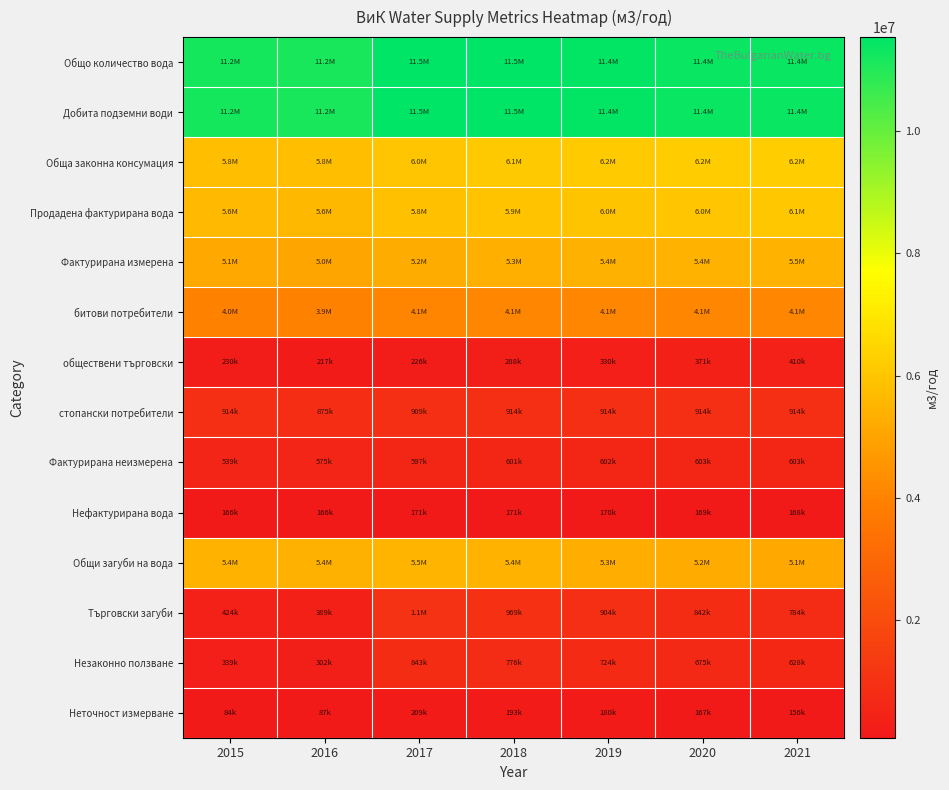

Reading left to right, list all the values displayed in this chart.

Общо количество вода: 2015=11208949	2016=11163200	2017=11532894	2018=11533574	2019=11444234	2020=11380867	2021=11359568
Добита подземни води: 2015=11208949	2016=11163200	2017=11532894	2018=11533574	2019=11444234	2020=11380867	2021=11359568
Обща законна консумация: 2015=5801136	2016=5779780	2017=6011906	2018=6105835	2019=6152944	2020=6195752	2021=6245306
Продадена фактурирана вода: 2015=5635636	2016=5614280	2017=5840925	2018=5934844	2019=5983277	2020=6027025	2021=6076894
Фактурирана измерена: 2015=5096960	2016=5039440	2017=5243464	2018=5333598	2019=5381044	2020=5424092	2021=5473554
битови потребители: 2015=3952767	2016=3947700	2017=4108763	2018=4132129	2019=4136281	2020=4138452	2021=4149482
обществени търговски: 2015=230118	2016=217140	2017=225685	2018=287673	2019=330446	2020=371240	2021=410032
стопански потребители: 2015=914075	2016=874600	2017=909017	2018=913795	2019=914317	2020=914400	2021=914040
Фактурирана неизмерена: 2015=538676	2016=574840	2017=597461	2018=601246	2019=602233	2020=602932	2021=603340
Нефактурирана вода: 2015=165500	2016=165500	2017=170981	2018=170991	2019=169666	2020=168727	2021=168411
Общи загуби на вода: 2015=5407813	2016=5383420	2017=5520988	2018=5427739	2019=5291290	2020=5185115	2021=5114262
Търговски загуби: 2015=423521	2016=388865	2017=1051973	2018=968820	2019=904094	2020=842184	2021=783810
Незаконно ползване: 2015=339293	2016=301770	2017=842761	2018=776146	2019=724292	2020=674694	2021=627929
Неточност измерване: 2015=84228	2016=87095	2017=209212	2018=192675	2019=179802	2020=167490	2021=155881